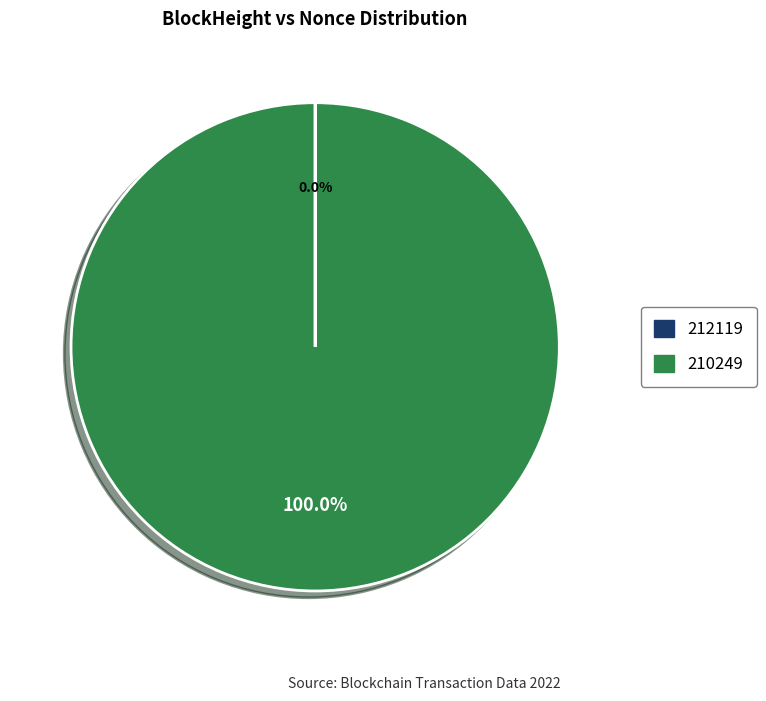

The 210249 slice represents 94% of the pie. True or false?

False